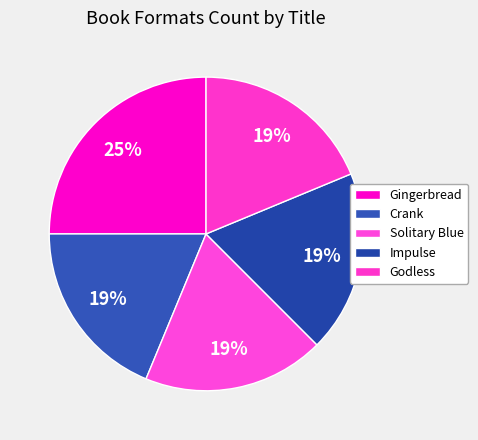

What percentage is the Godless slice, to the nearest percent?

19%